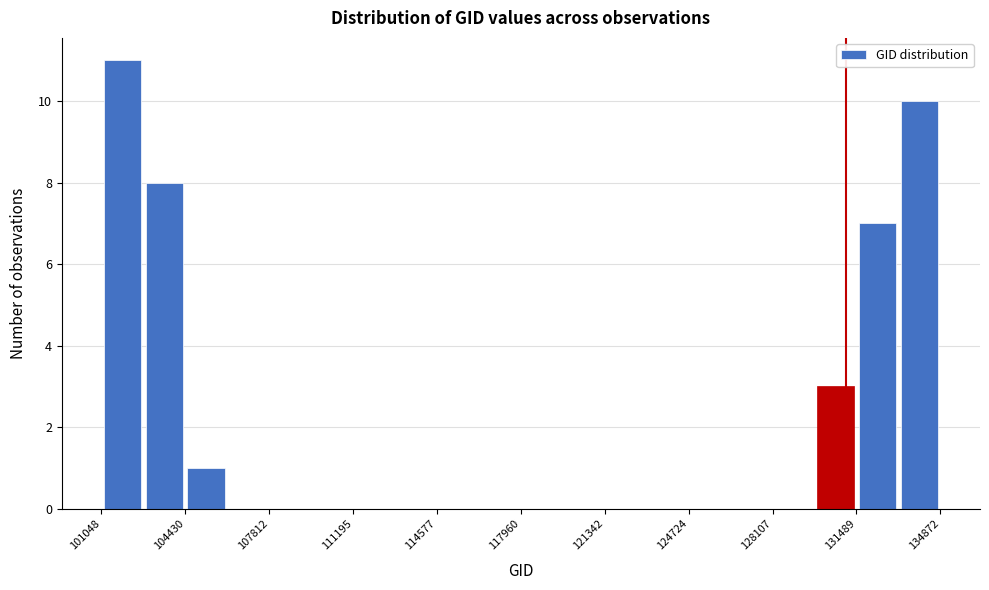

Around what value on the x-axis is the tallest bar? Give the approximate position of its centre, as read against the axis.

102000